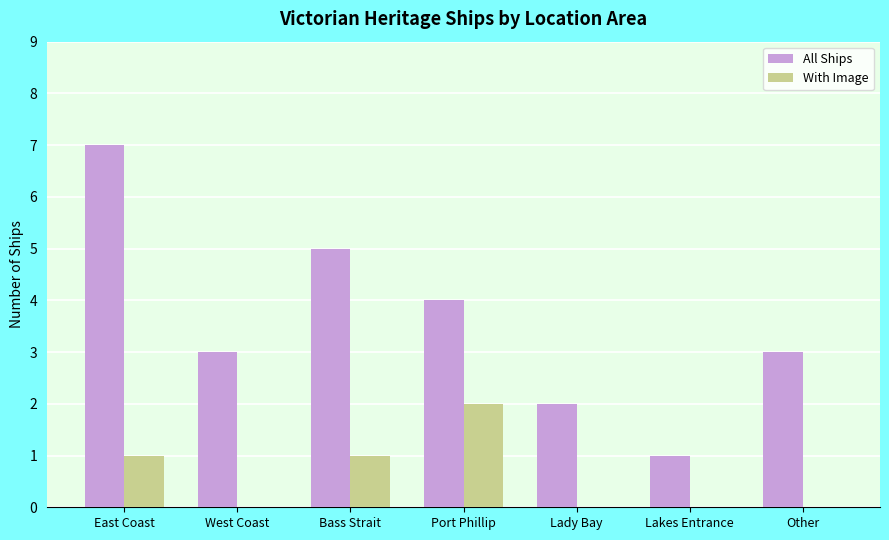

What is the total value across all series at West Coast?

3